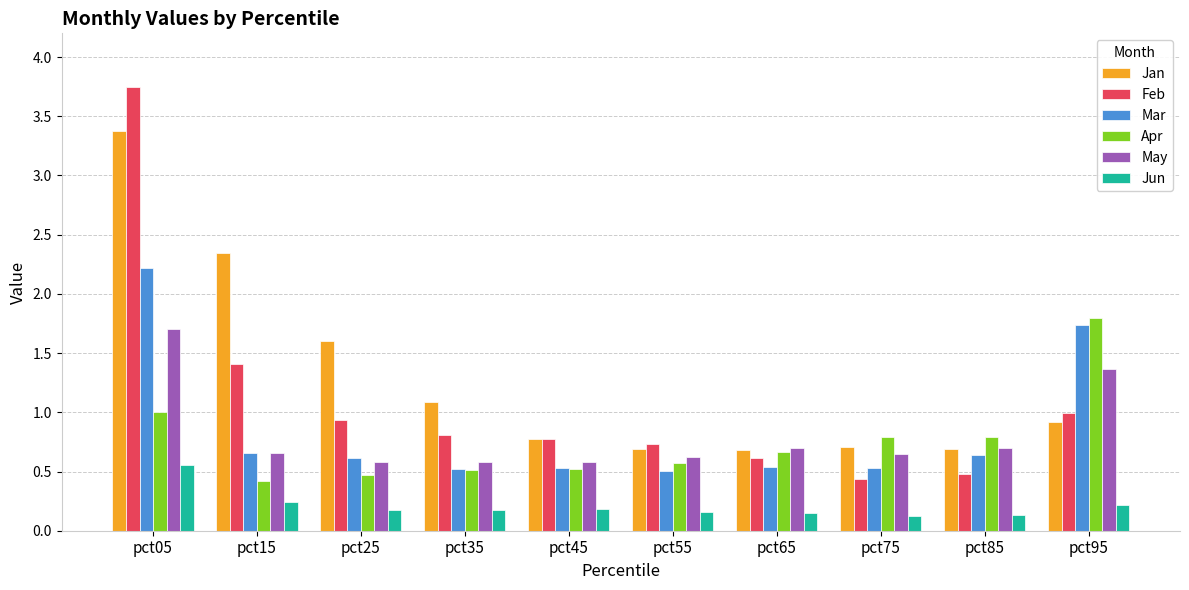

Count the Mar values in the range 0 to 1.

8